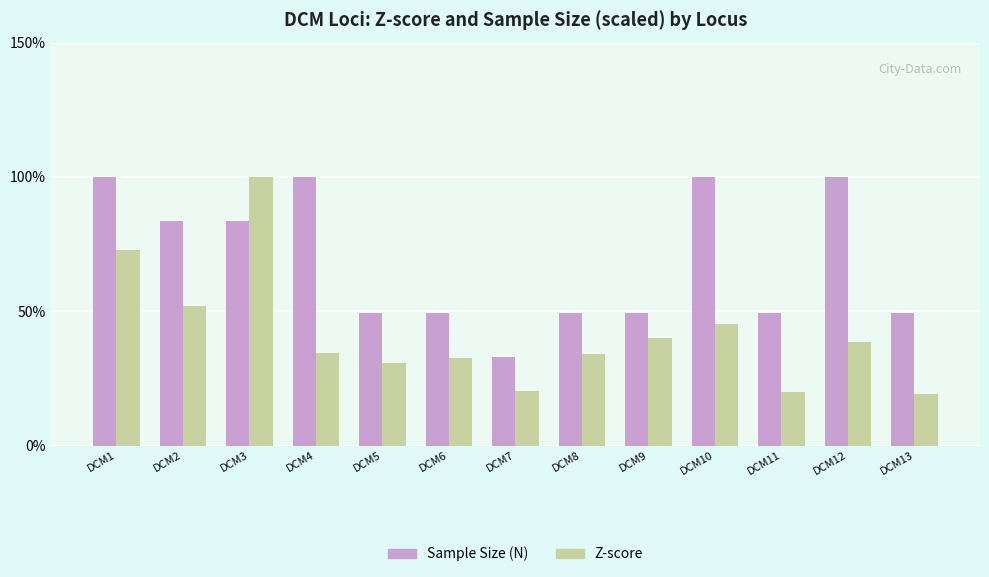

The value of Z-score at DCM13 is 19.1. True or false?

True